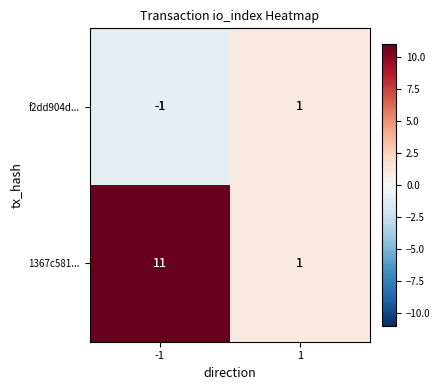

Which series has the largest total across all categories?

1367c581...